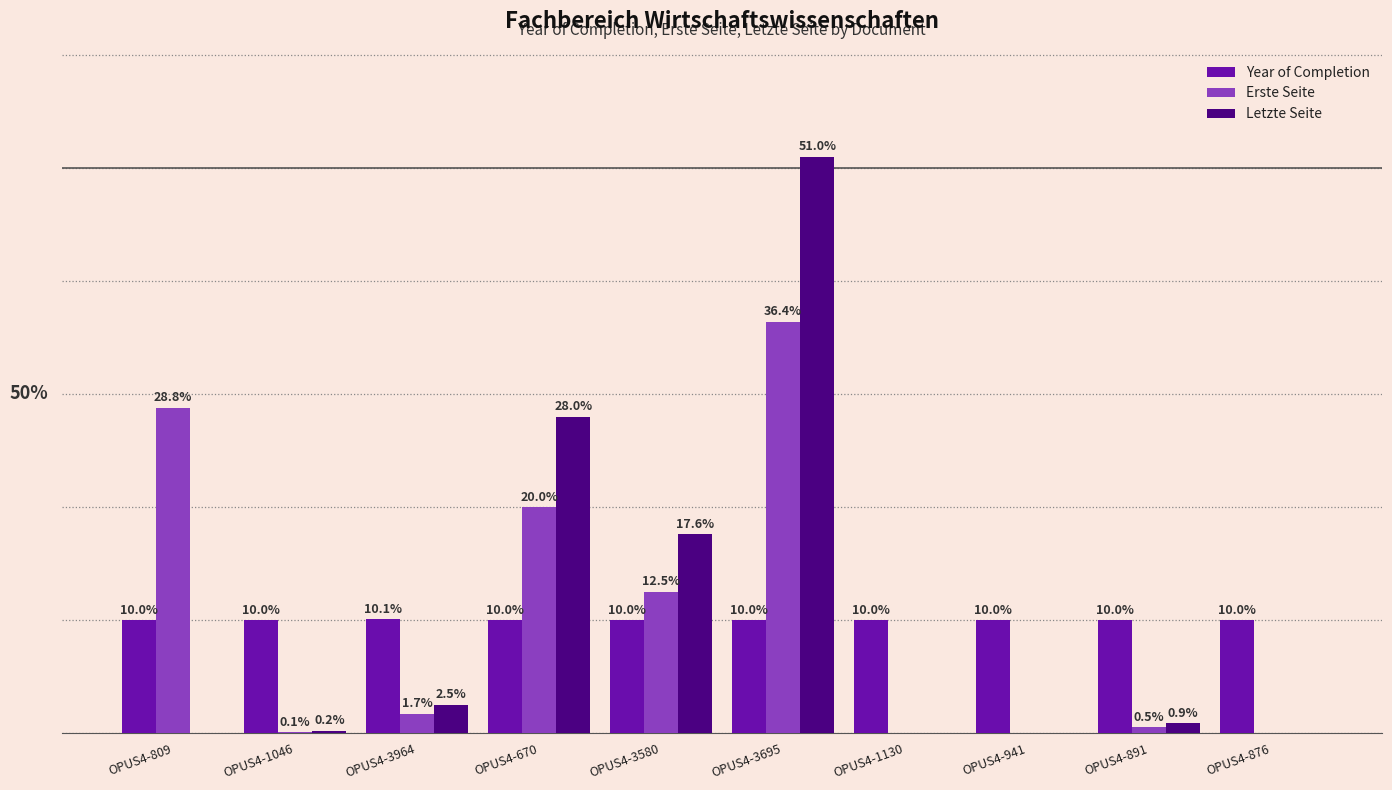

Does the chart contain stacked bars?

No